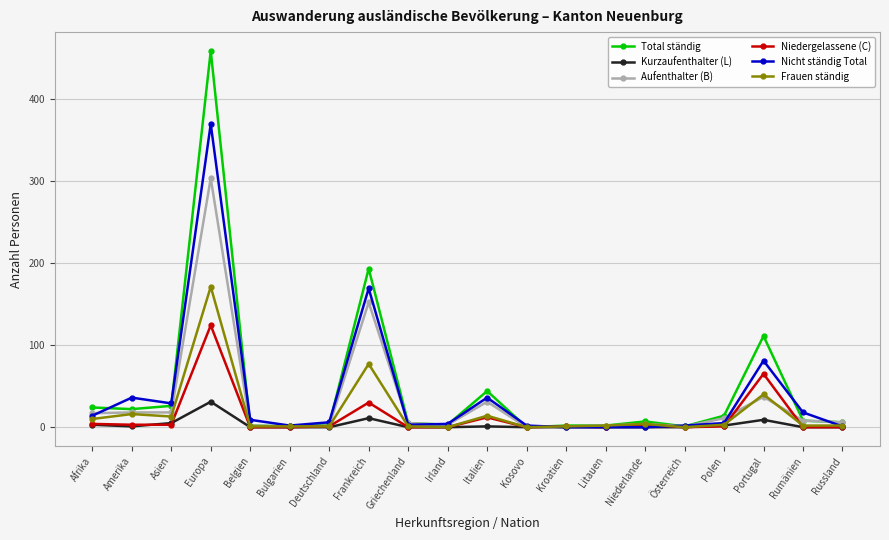

What position from the left is Asien?

3